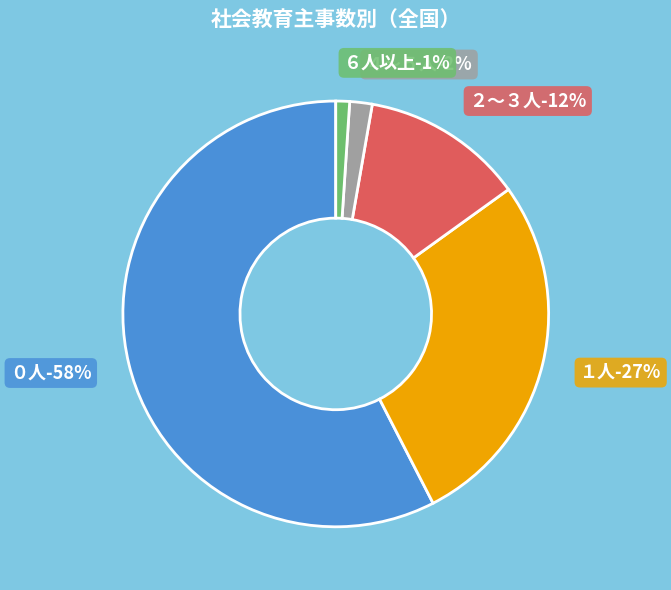

Do ２～３人 and ０人 together represent more than half of the pie?

Yes